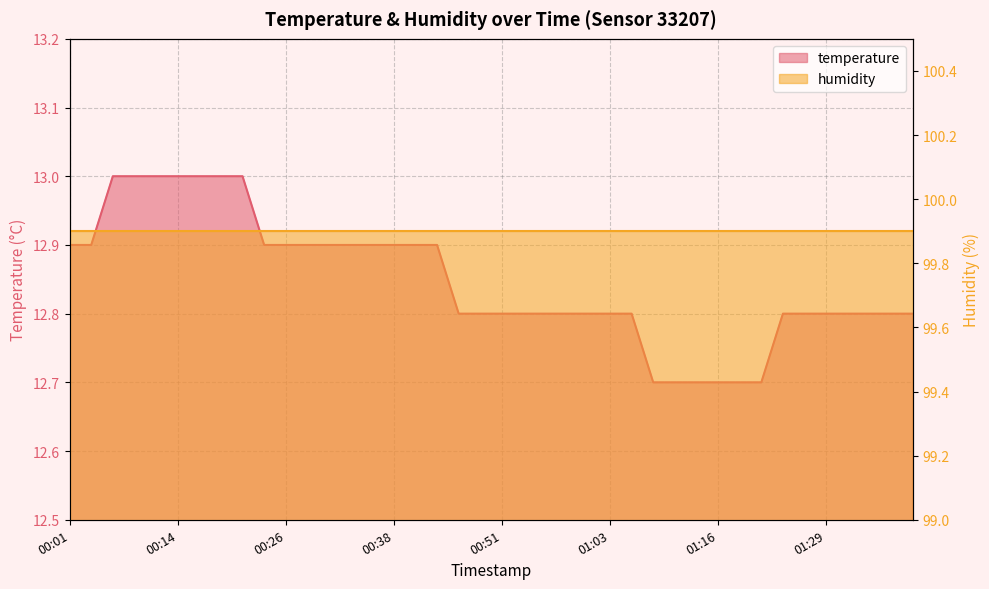

What is the difference between the maximum and minimum values?

0.3